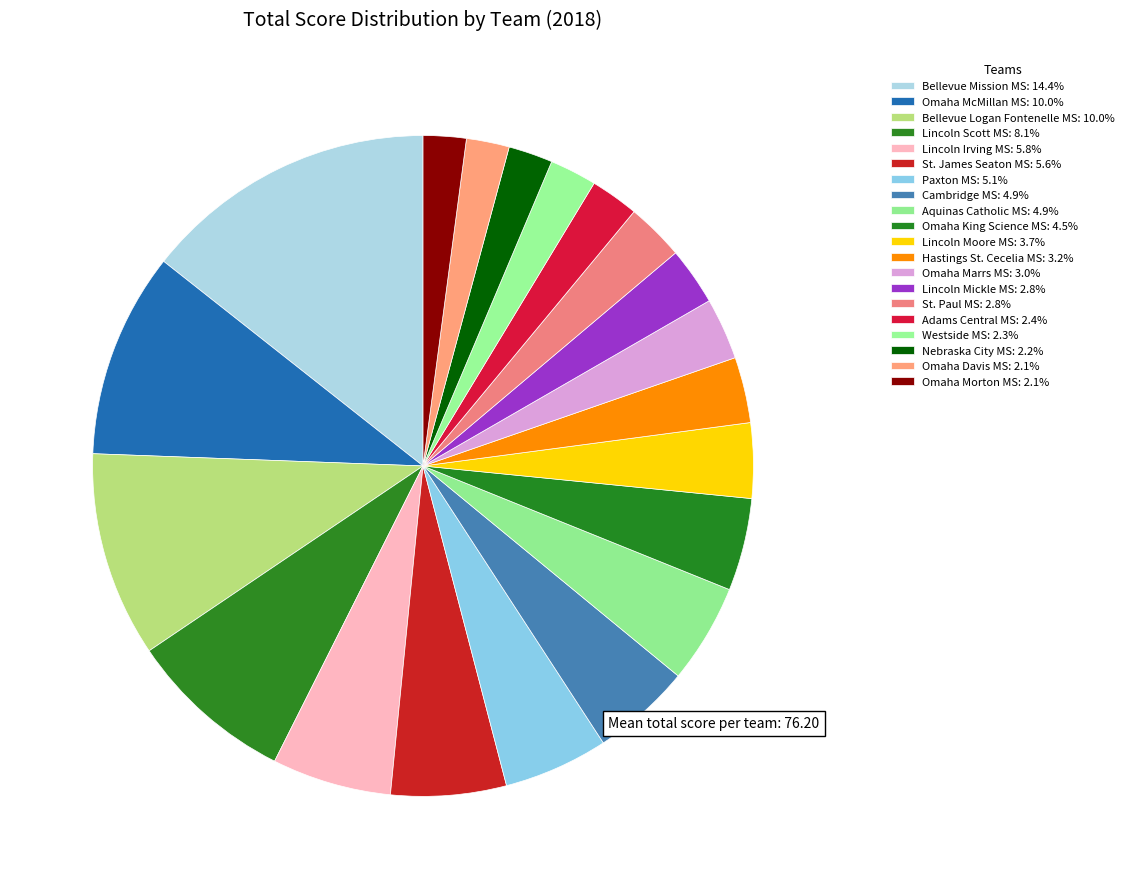

Does St. Paul MS account for over 50% of the chart?

No